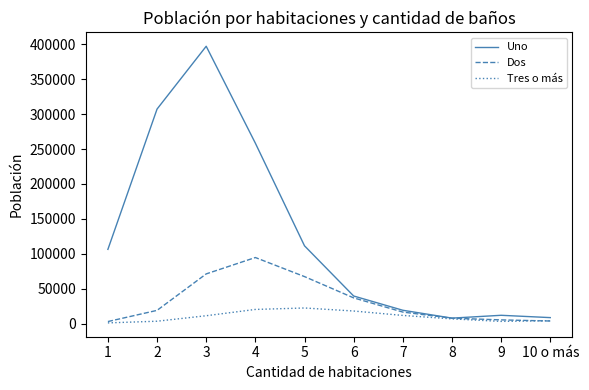

What is the greatest value displayed?

397040